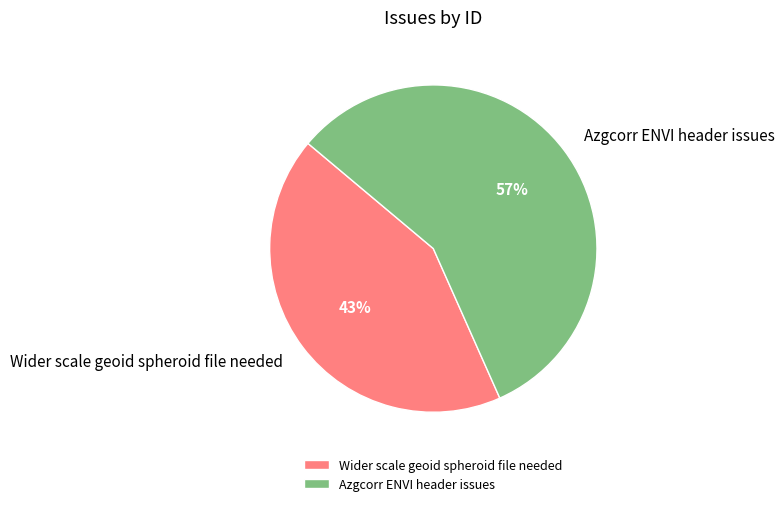

Is there any slice that represents more than half of the pie?

Yes